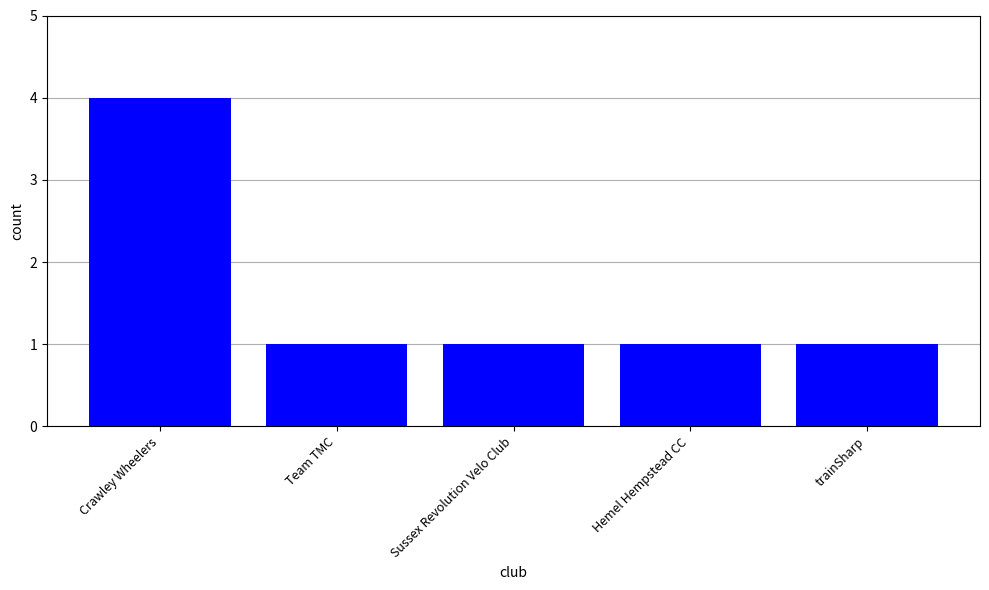

What is the minimum value shown in the chart?

1